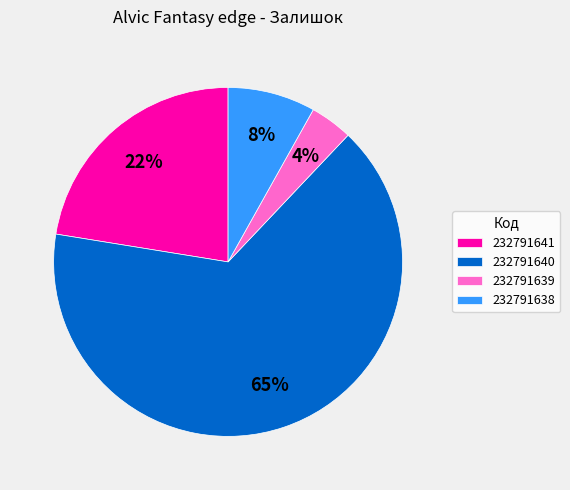

Does 232791639 account for over 50% of the chart?

No